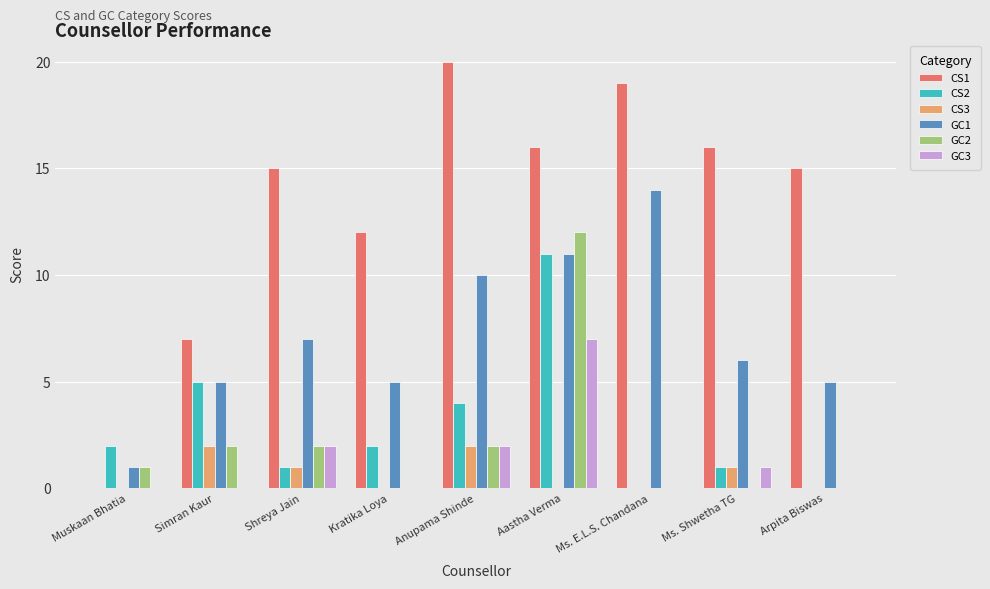

What is the total value across all series at Ms. E.L.S. Chandana?

33